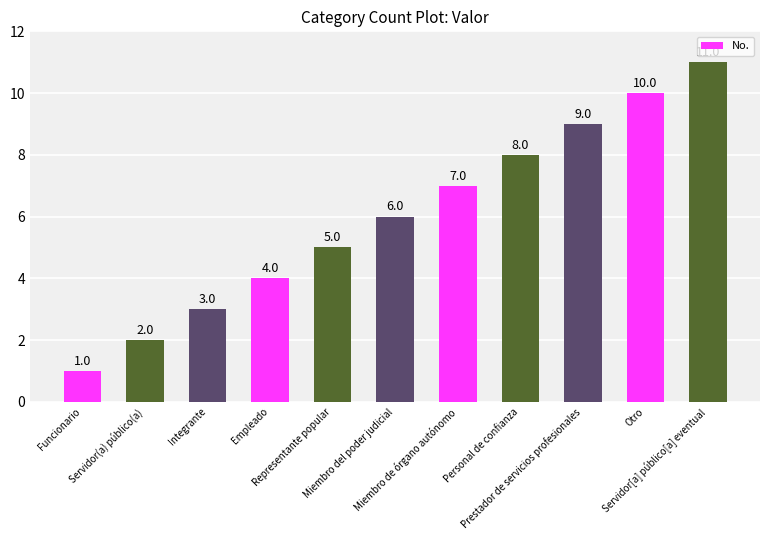

Is it true that the value at Integrante is 4?

False